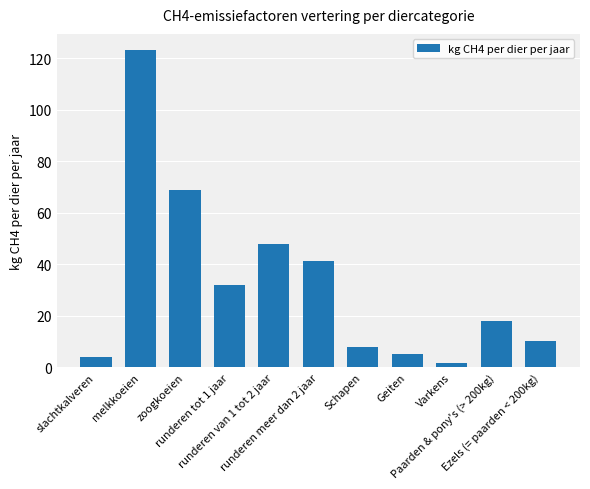

Approximately how many times larger is the value at zoogkoeien compared to Varkens?

45.9